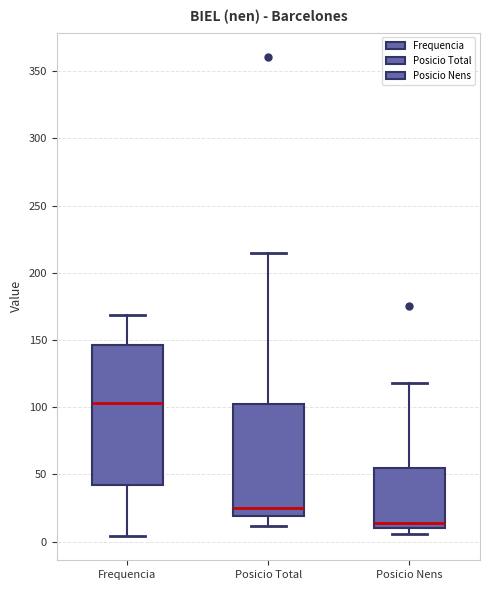

Reading left to right, read every box against the y-axis: the position of its median line, the range the box covers, and the ends of its whiskers. The values are not printed on the chart, so give them approximately, as read against the axis.

Frequencia: median 105, box 45 to 145, whiskers 5 to 170
Posicio Total: median 25, box 20 to 105, whiskers 10 to 215
Posicio Nens: median 15, box 10 to 55, whiskers 5 to 120